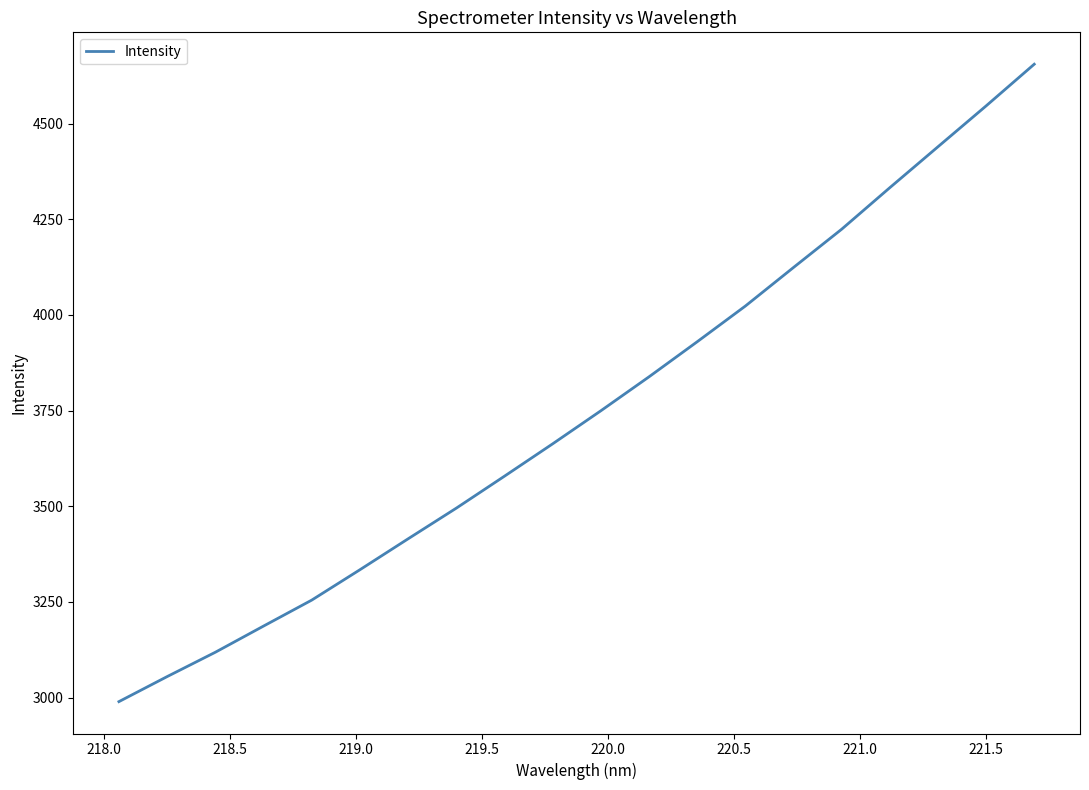

What is the maximum value shown in the chart?

4655.1